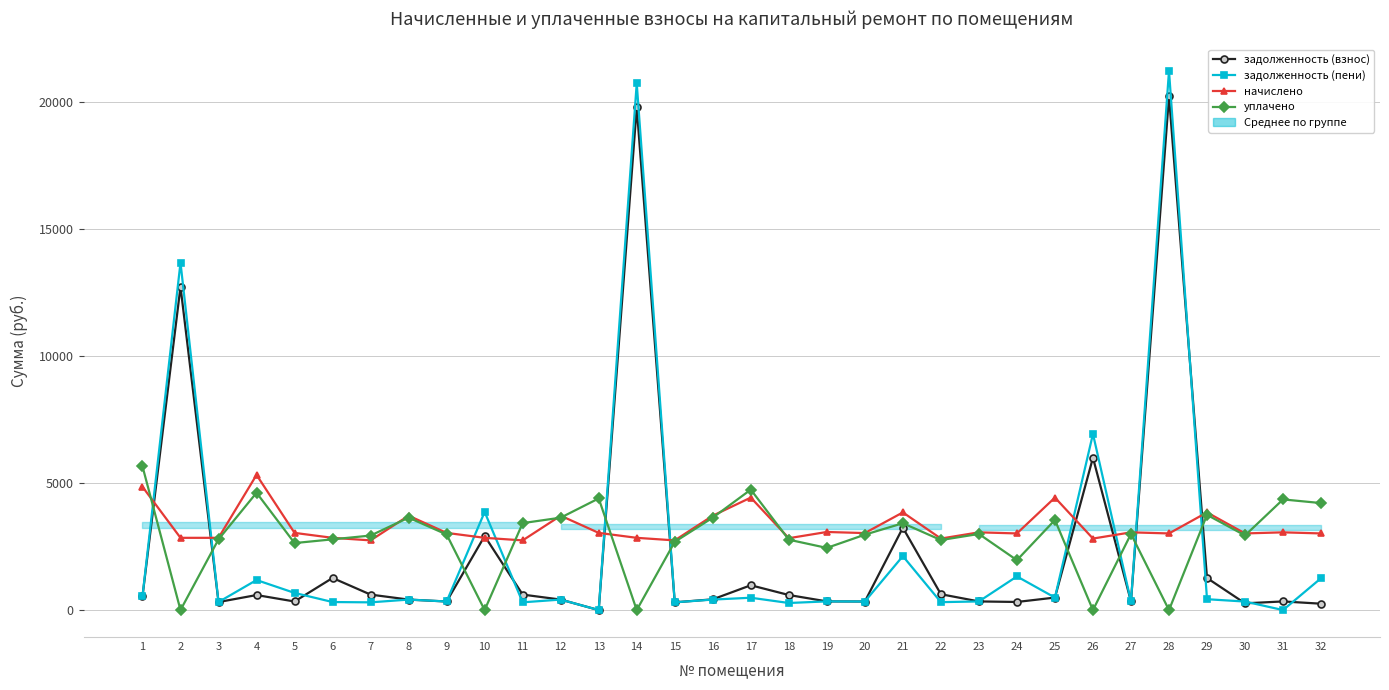

Does the chart have visible grid lines?

Yes